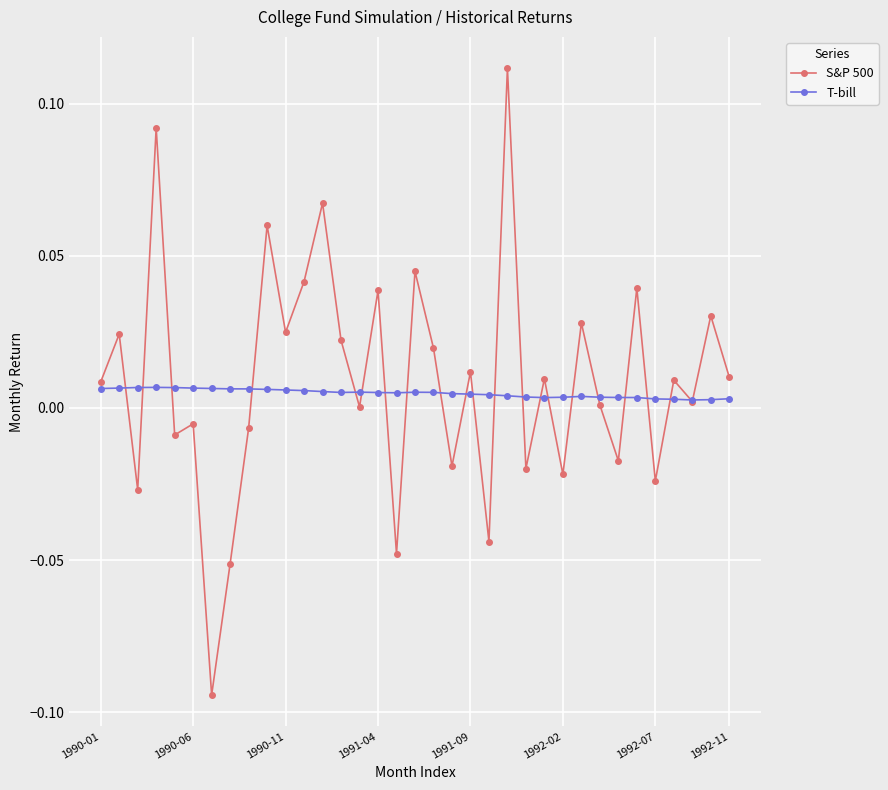

How many categories are shown in the chart?

35